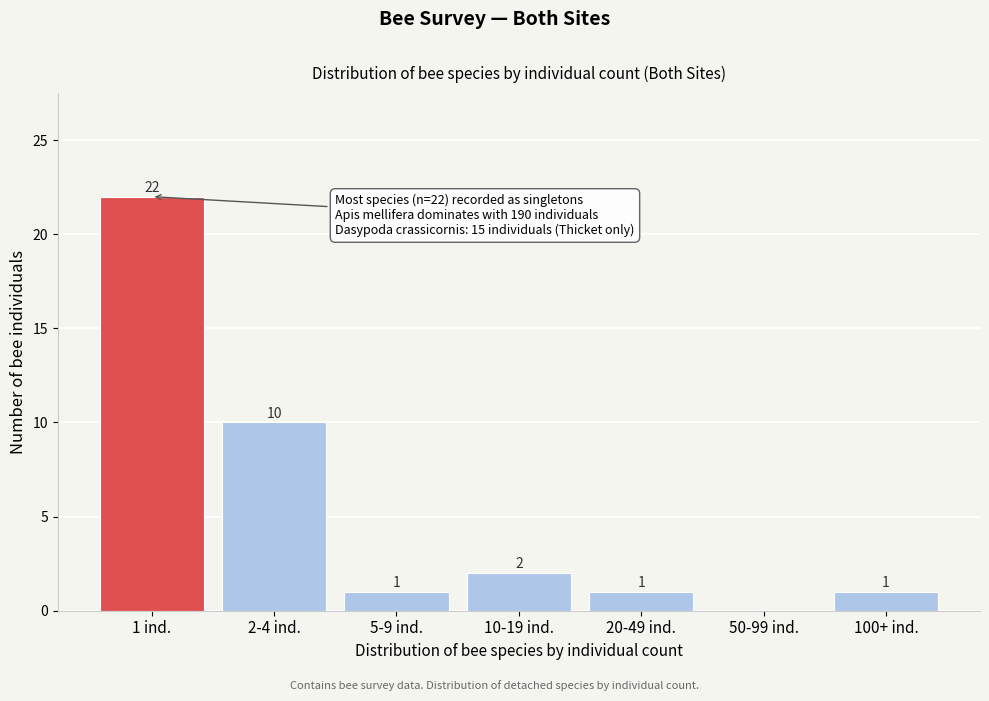

Reading left to right, what are all the values shown in this chart?

1 ind.=22	2-4 ind.=10	5-9 ind.=1	10-19 ind.=2	20-49 ind.=1	50-99 ind.=0	100+ ind.=1